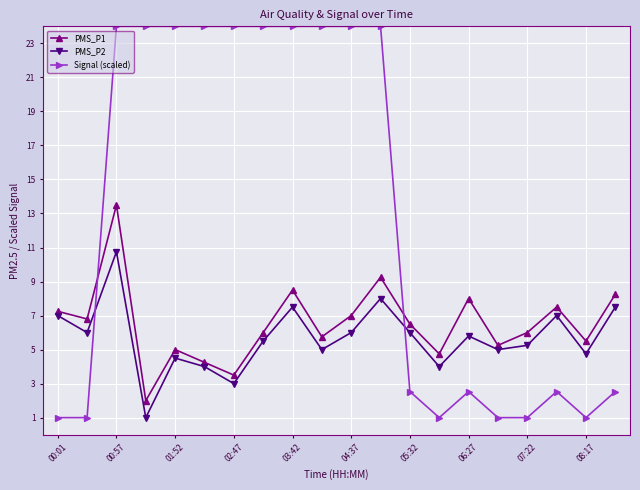

True or false: PMS_P2 and Signal (scaled) intersect in this chart.

True